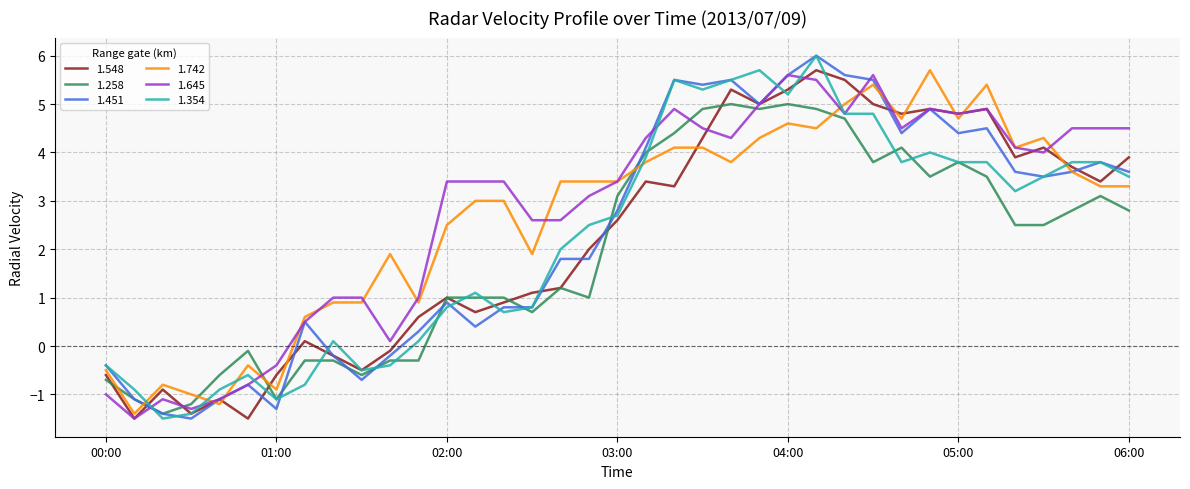

Which series ends up on top after the final intersection of 1.645 and 1.258?

1.645